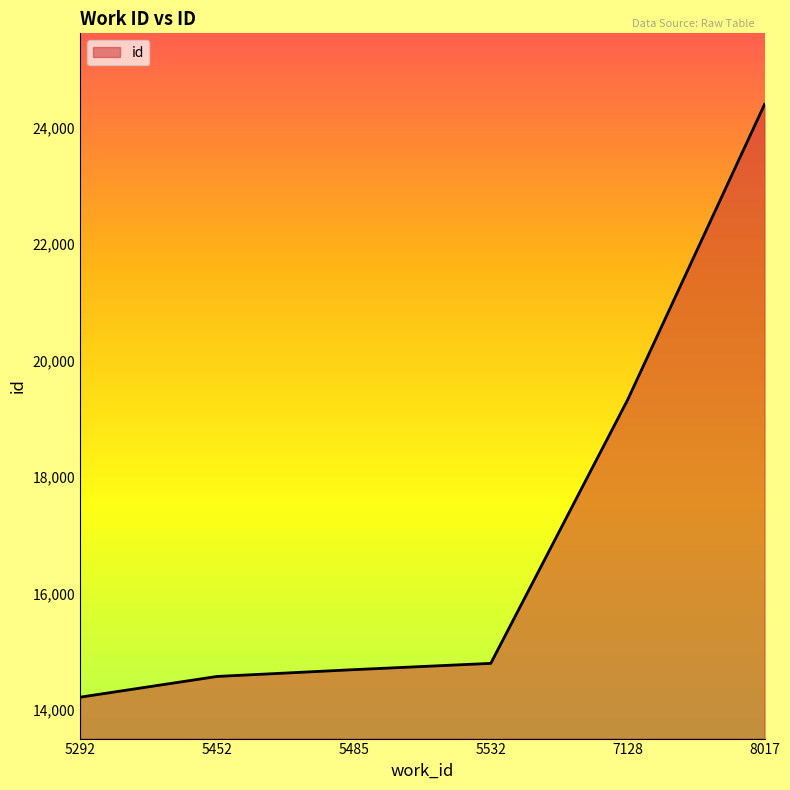

Rank the categories by value from highest to lowest.

8017, 7128, 5532, 5485, 5452, 5292